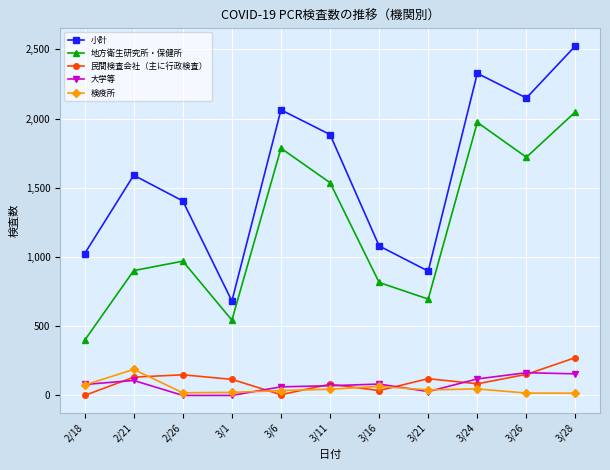

Which series has the largest range (max minus min)?

小計